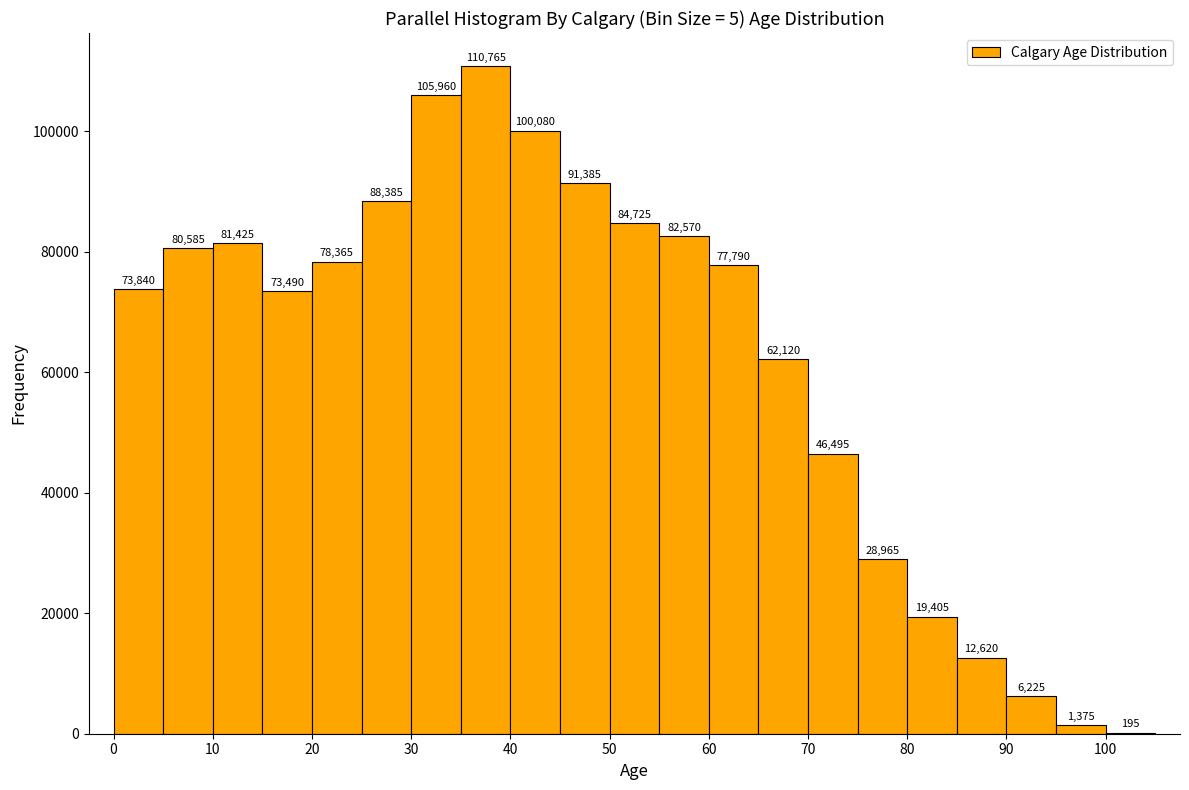

Reading left to right, transcribe this chart: for each bar, give the range it covers on the x-axis and its height.

0 to 5: 73840
5 to 10: 80585
10 to 15: 81425
15 to 20: 73490
20 to 25: 78365
25 to 30: 88385
30 to 35: 105960
35 to 40: 110765
40 to 45: 100080
45 to 50: 91385
50 to 55: 84725
55 to 60: 82570
60 to 65: 77790
65 to 70: 62120
70 to 75: 46495
75 to 80: 28965
80 to 85: 19405
85 to 90: 12620
90 to 95: 6225
95 to 100: 1375
100 to 105: 195